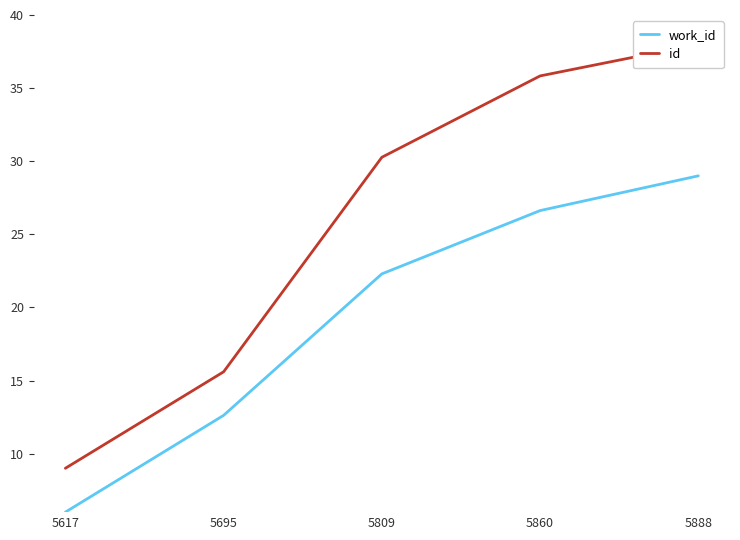

True or false: id and work_id cross at least once.

False